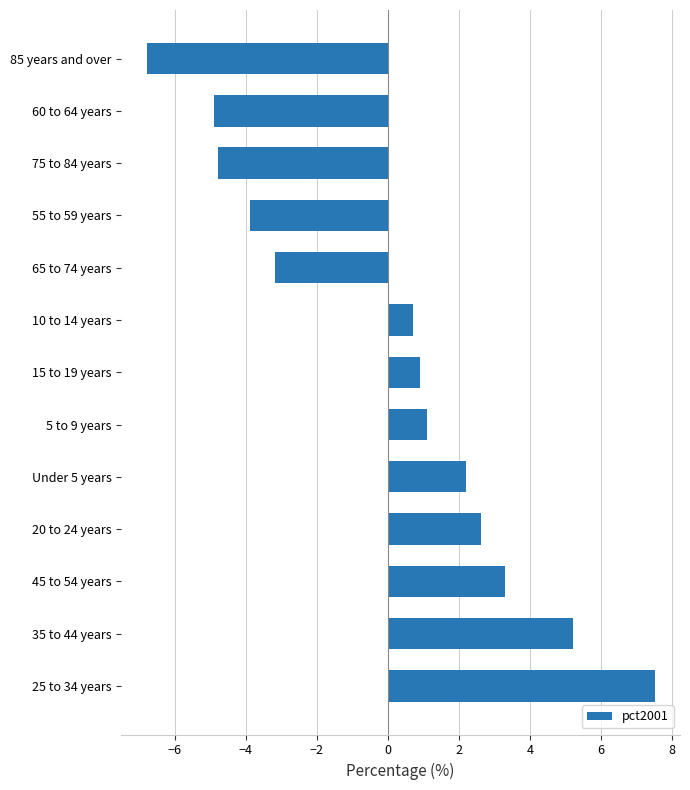

Reading bottom to top, transcribe all the data shown in this chart.

7.5	5.2	3.3	2.6	2.2	1.1	0.9	0.7	-3.2	-3.9	-4.8	-4.9	-6.8